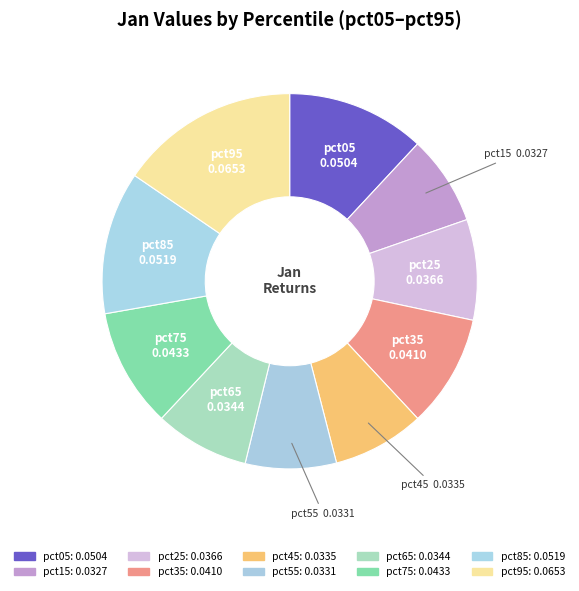

How much of the chart is everything except pct75?

89.7%